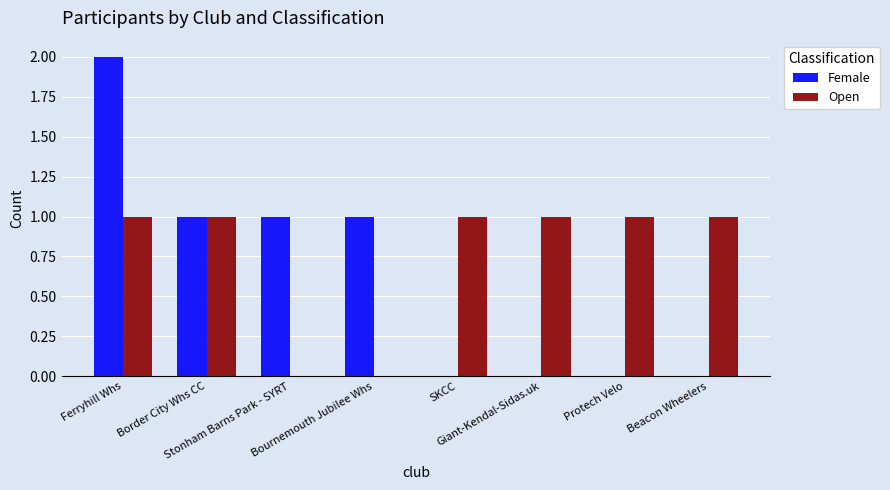

How many distinct data groups are displayed?

2